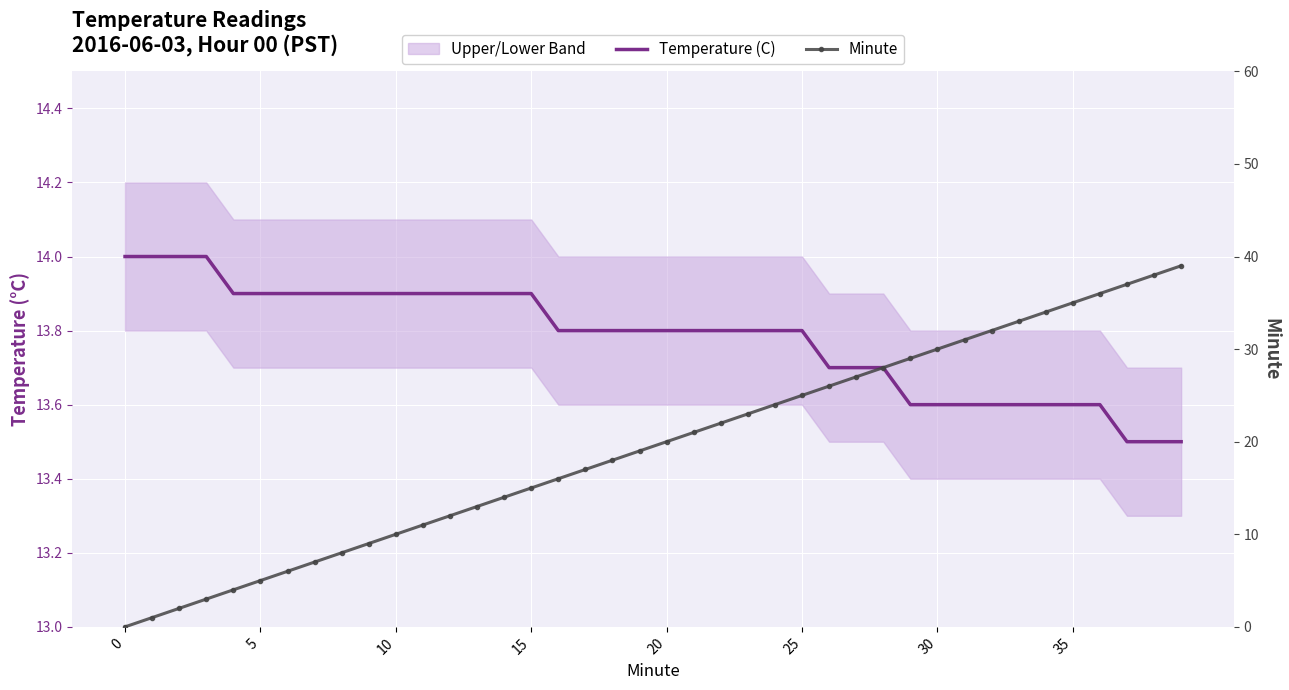

Reading left to right, transcribe all the data shown in this chart.

Temperature (C): 14.0	14.0	14.0	14.0	13.9	13.9	13.9	13.9	13.9	13.9	13.9	13.9	13.9	13.9	13.9	13.9	13.8	13.8	13.8	13.8	13.8	13.8	13.8	13.8	13.8	13.8	13.7	13.7	13.7	13.6	13.6	13.6	13.6	13.6	13.6	13.6	13.6	13.5	13.5	13.5
Minute: 0.0	1.0	2.0	3.0	4.0	5.0	6.0	7.0	8.0	9.0	10.0	11.0	12.0	13.0	14.0	15.0	16.0	17.0	18.0	19.0	20.0	21.0	22.0	23.0	24.0	25.0	26.0	27.0	28.0	29.0	30.0	31.0	32.0	33.0	34.0	35.0	36.0	37.0	38.0	39.0